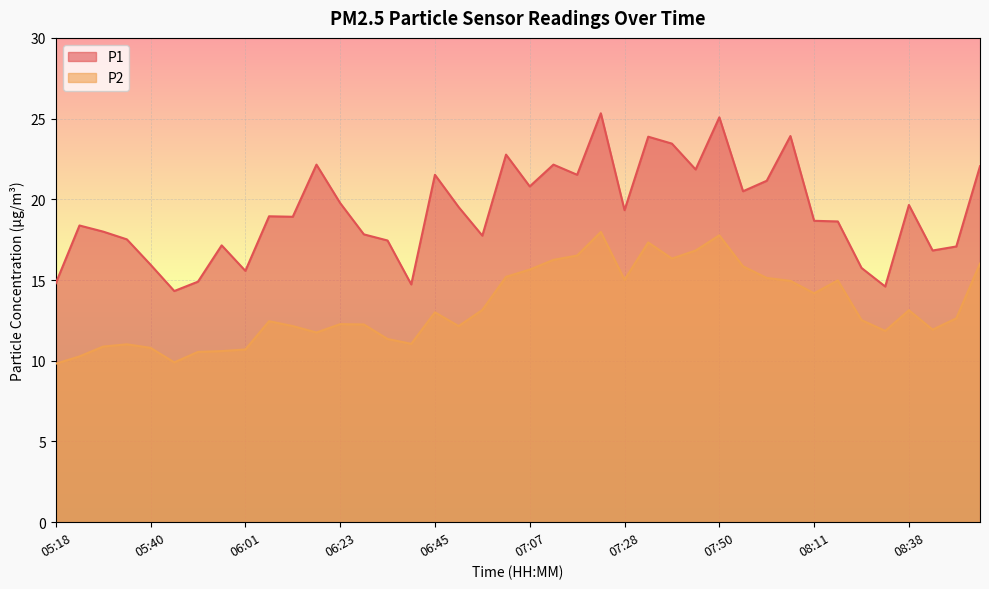

What is the greatest value displayed?

25.3